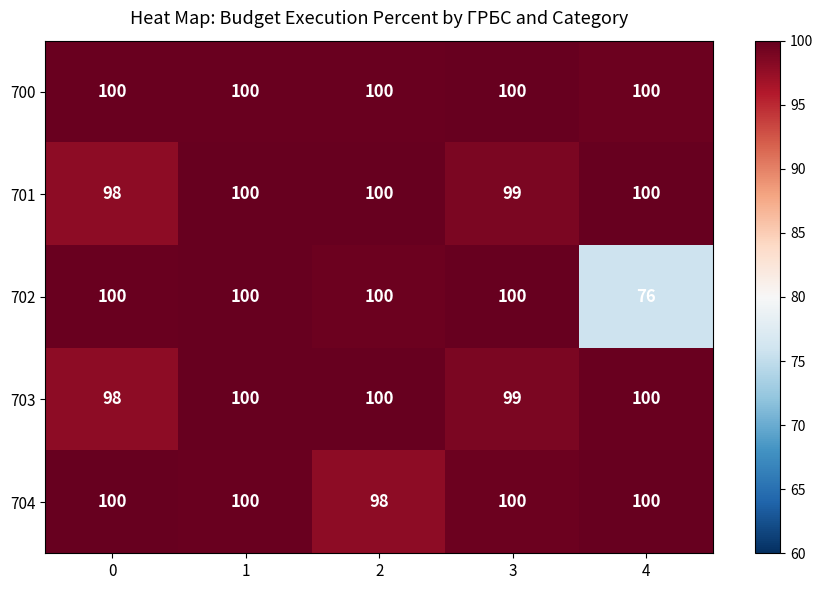

What is the spread (max minus min) of values at 2?

2